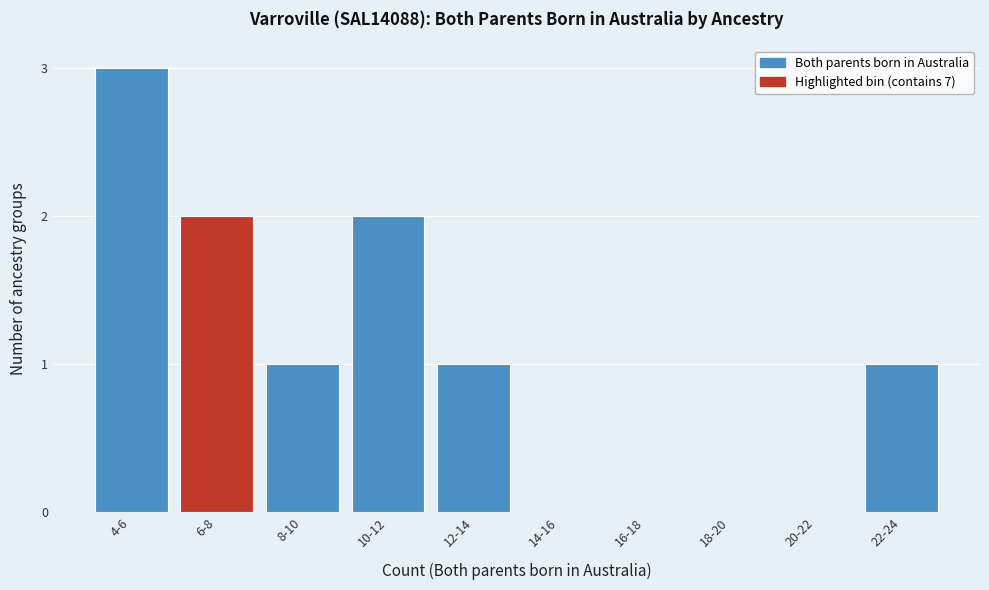

Reading left to right, list all the values displayed in this chart.

4-6=3	6-8=2	8-10=1	10-12=2	12-14=1	14-16=0	16-18=0	18-20=0	20-22=0	22-24=1